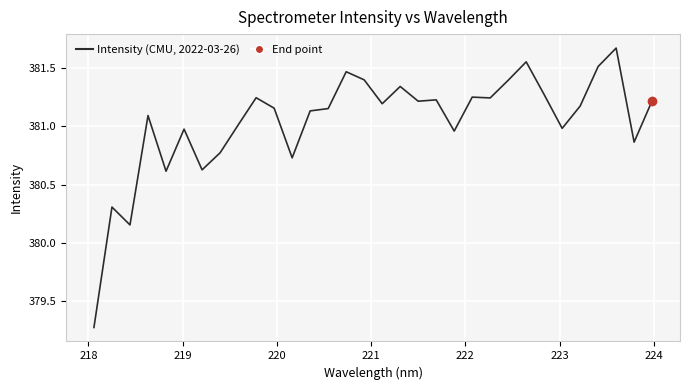

What is the sum of all values?

12193.2